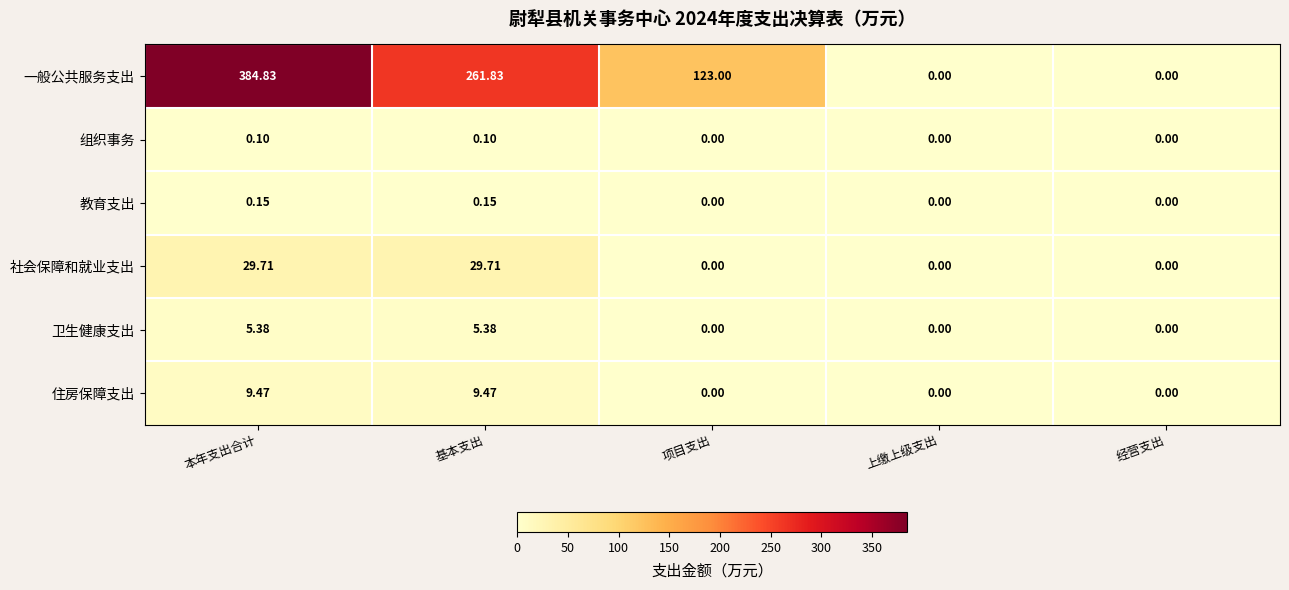

At how many categories does at least one series exceed 259?

2